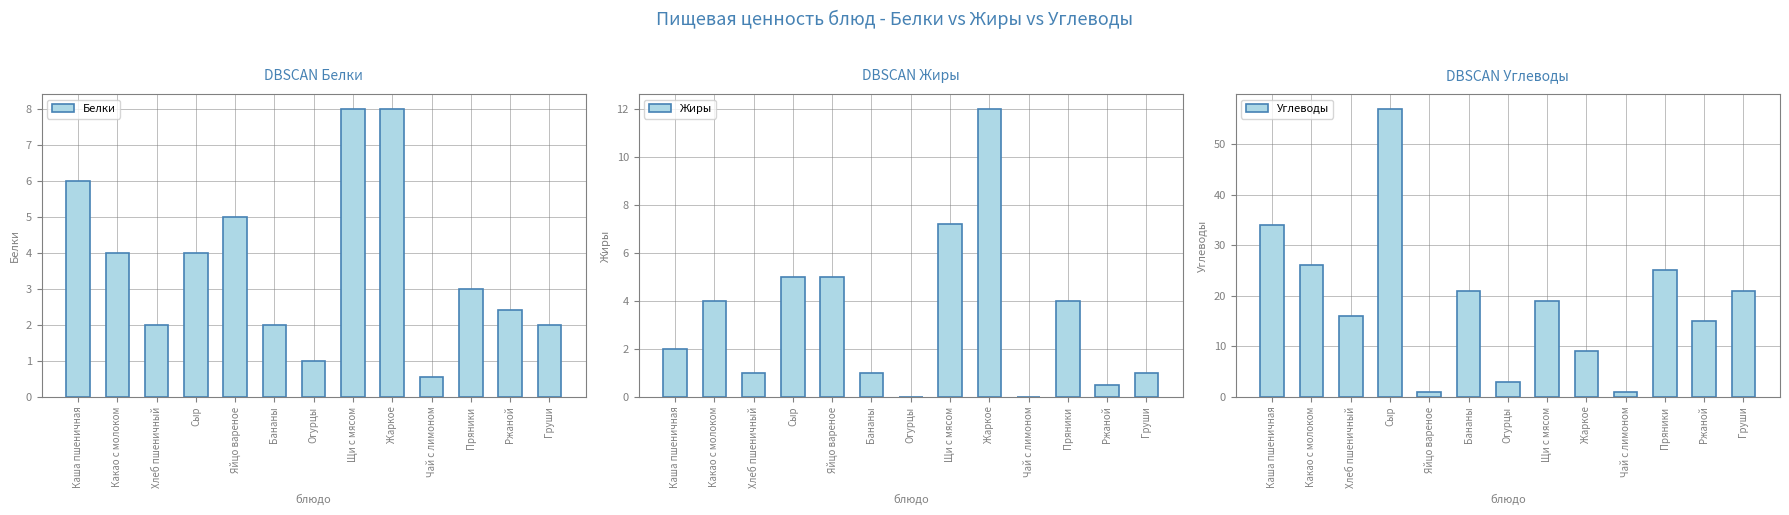

Which label corresponds to the largest value in the chart?

Сыр